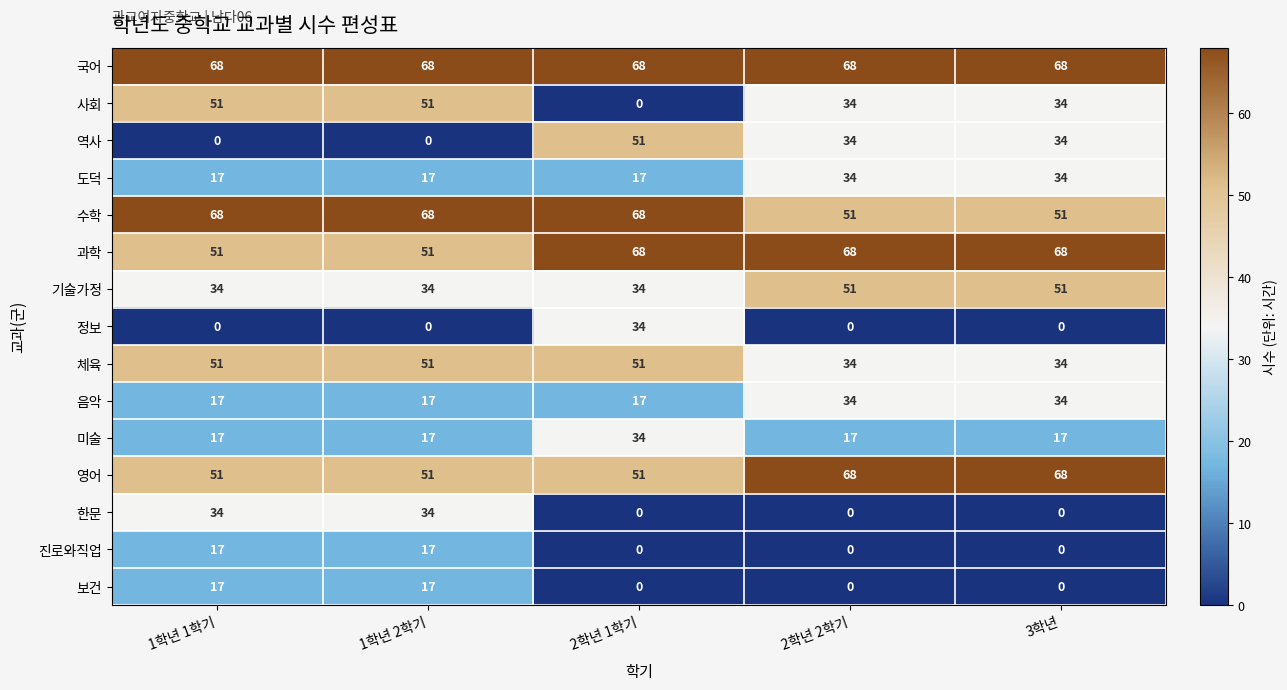

At how many categories does at least one series exceed 9?

5